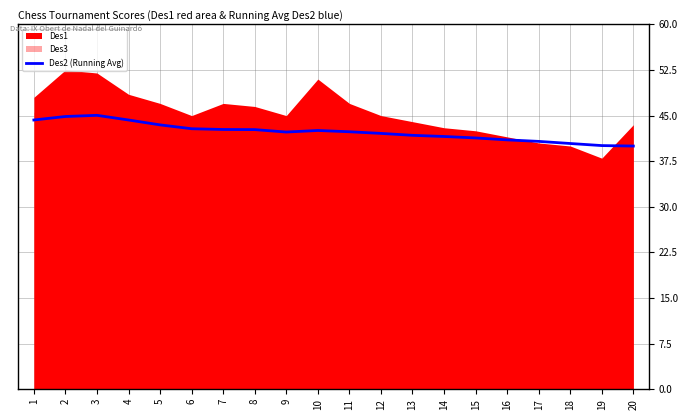

Does the chart display data point markers on the line(s)?

No